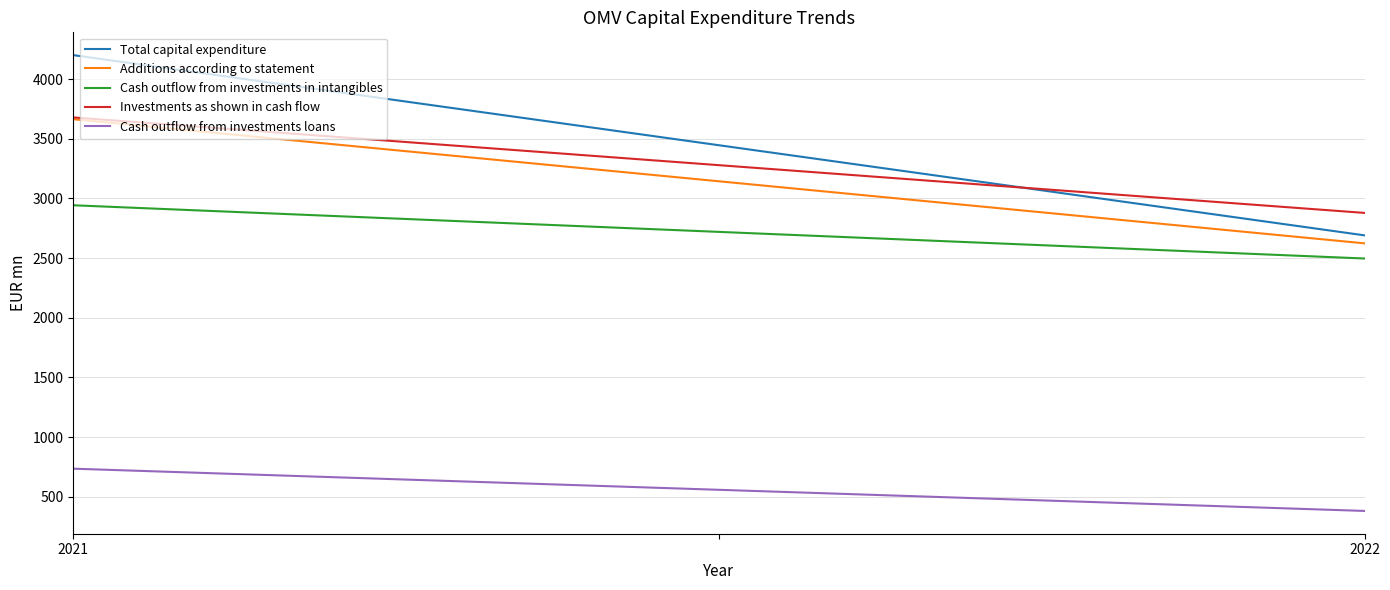

Which category has the lowest value in the Total capital expenditure series?

2022